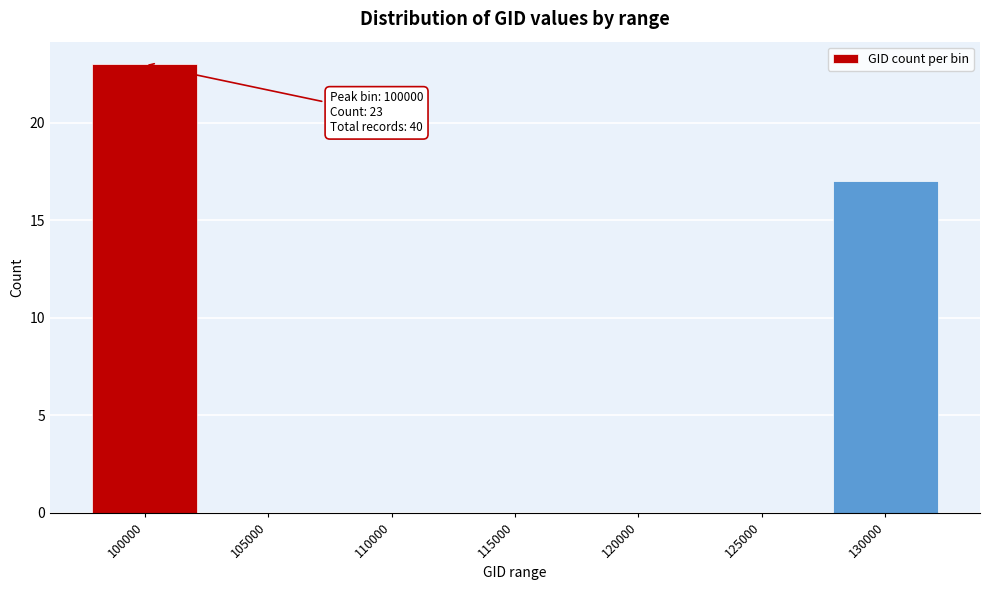

Reading left to right, transcribe all the data shown in this chart.

100000=23	105000=0	110000=0	115000=0	120000=0	125000=0	130000=17